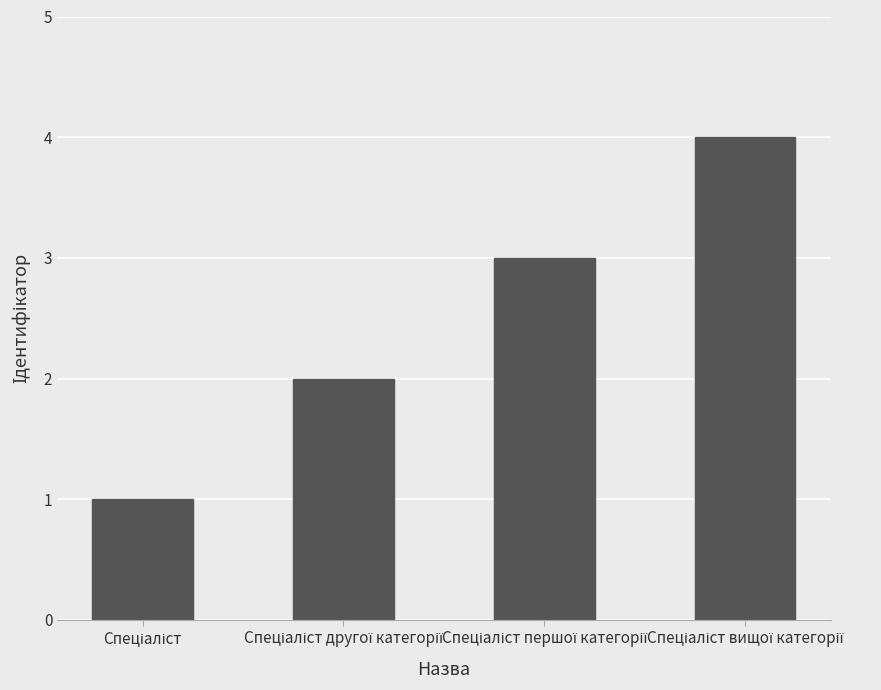

What is the greatest value displayed?

4